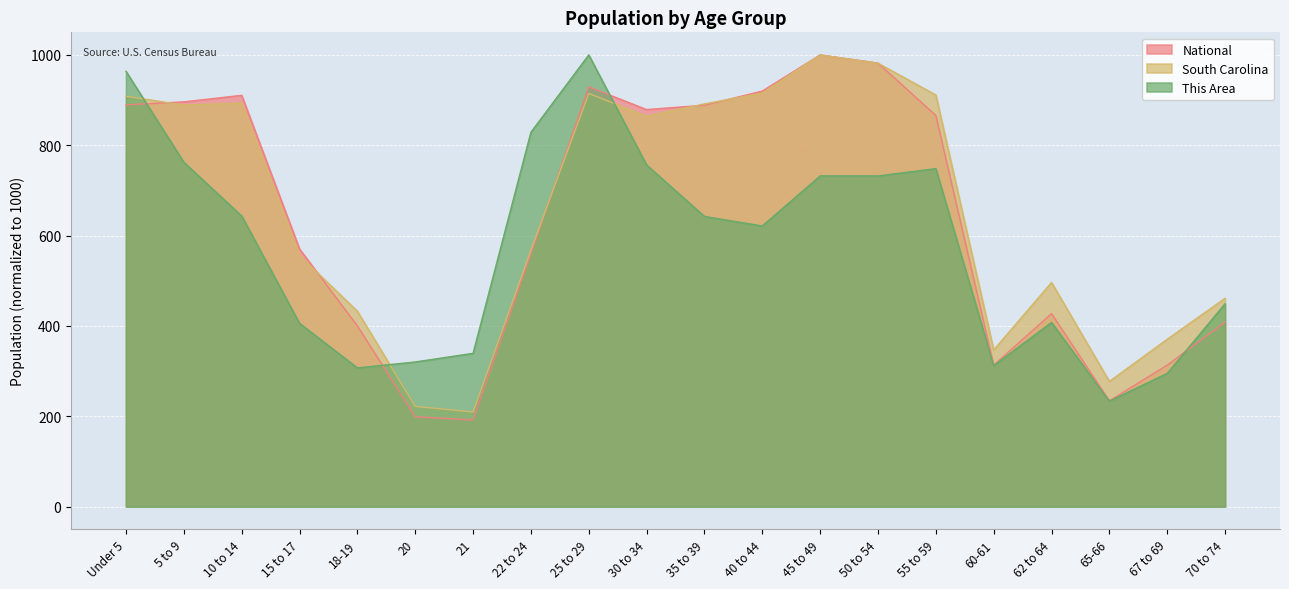

Which series ends up on top after the final intersection of South Carolina and This Area?

South Carolina